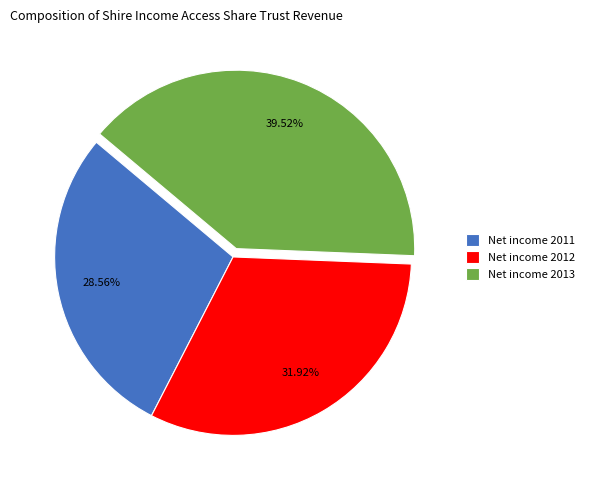

Combined, do Net income 2013 and Net income 2011 account for over 50%?

Yes